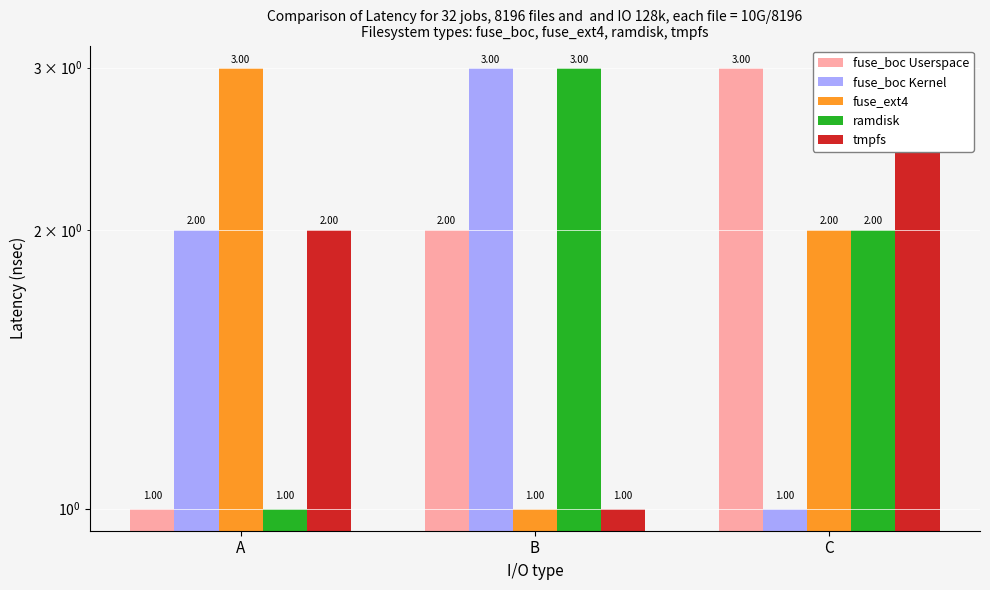

Reading left to right, extract all data points from this chart.

fuse_boc Userspace: 1	2	3
fuse_boc Kernel: 2	3	1
fuse_ext4: 3	1	2
ramdisk: 1	3	2
tmpfs: 2	1	3